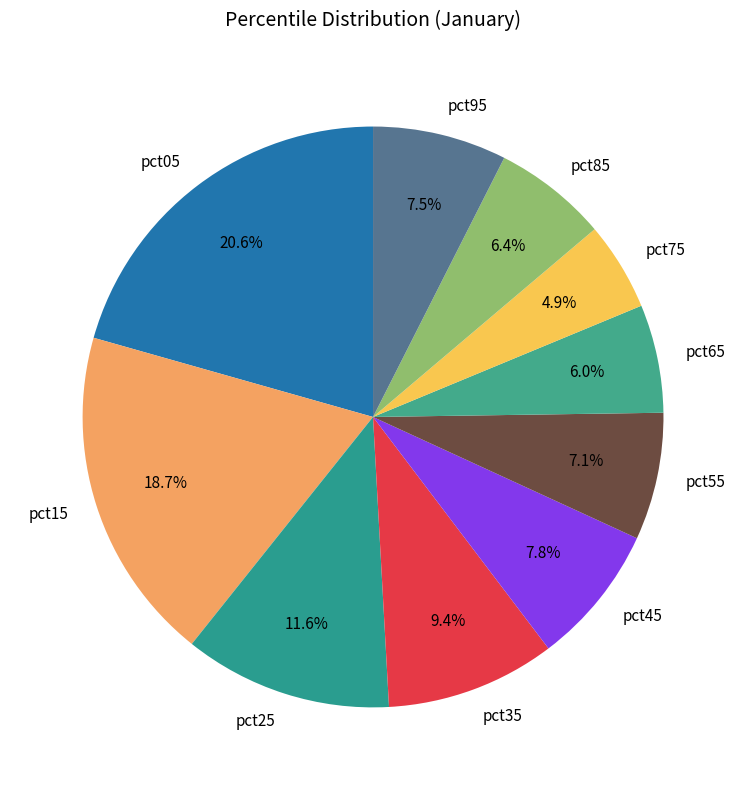

Count the number of slices in the pie.

10